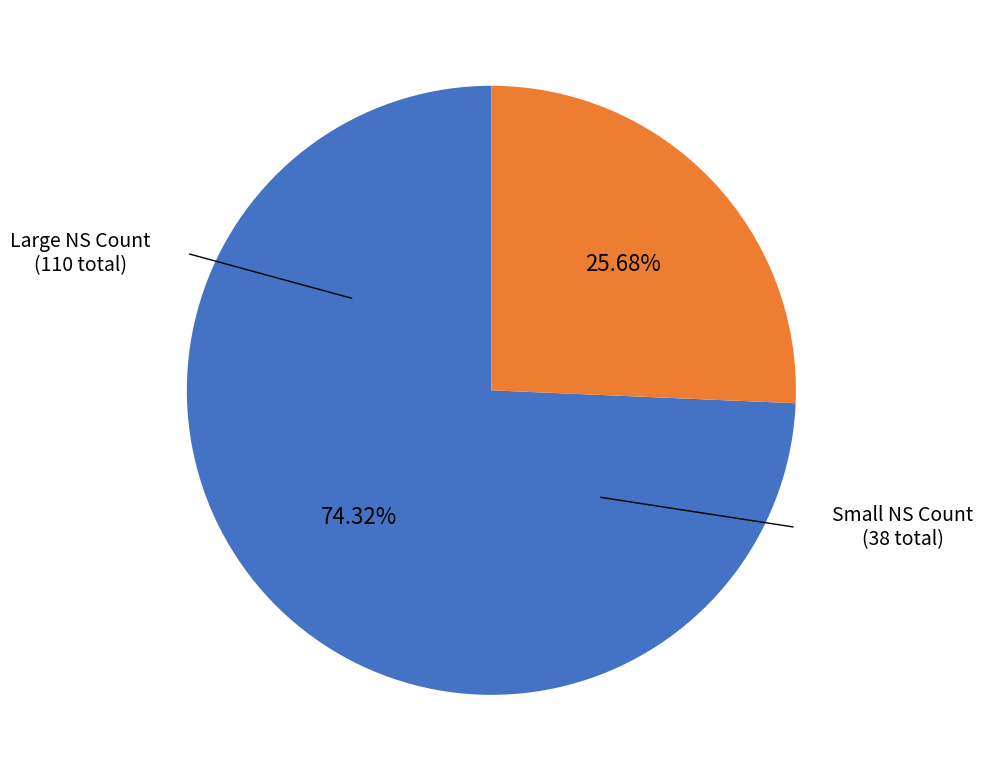

Is there any slice that represents more than half of the pie?

Yes